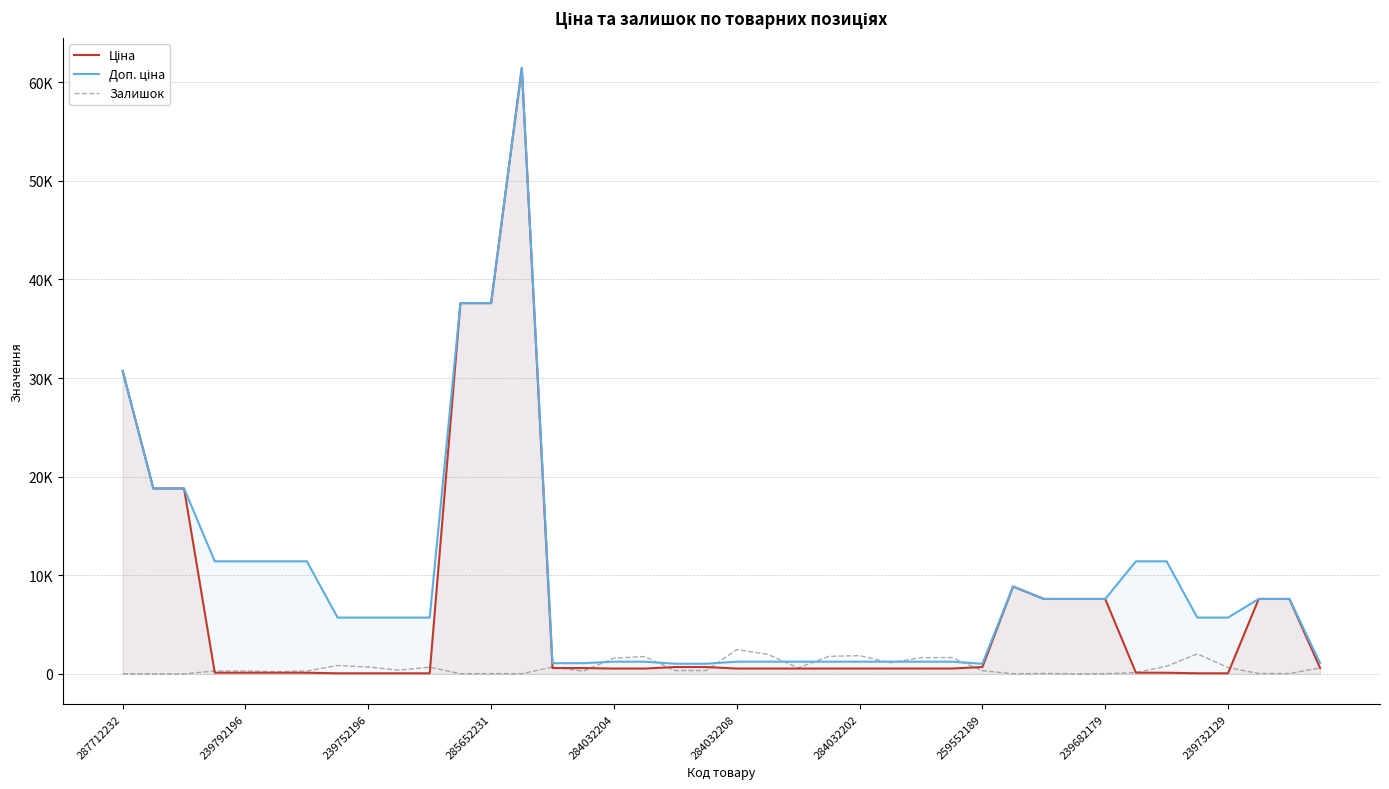

At which category is the sum across all series the highest?

13